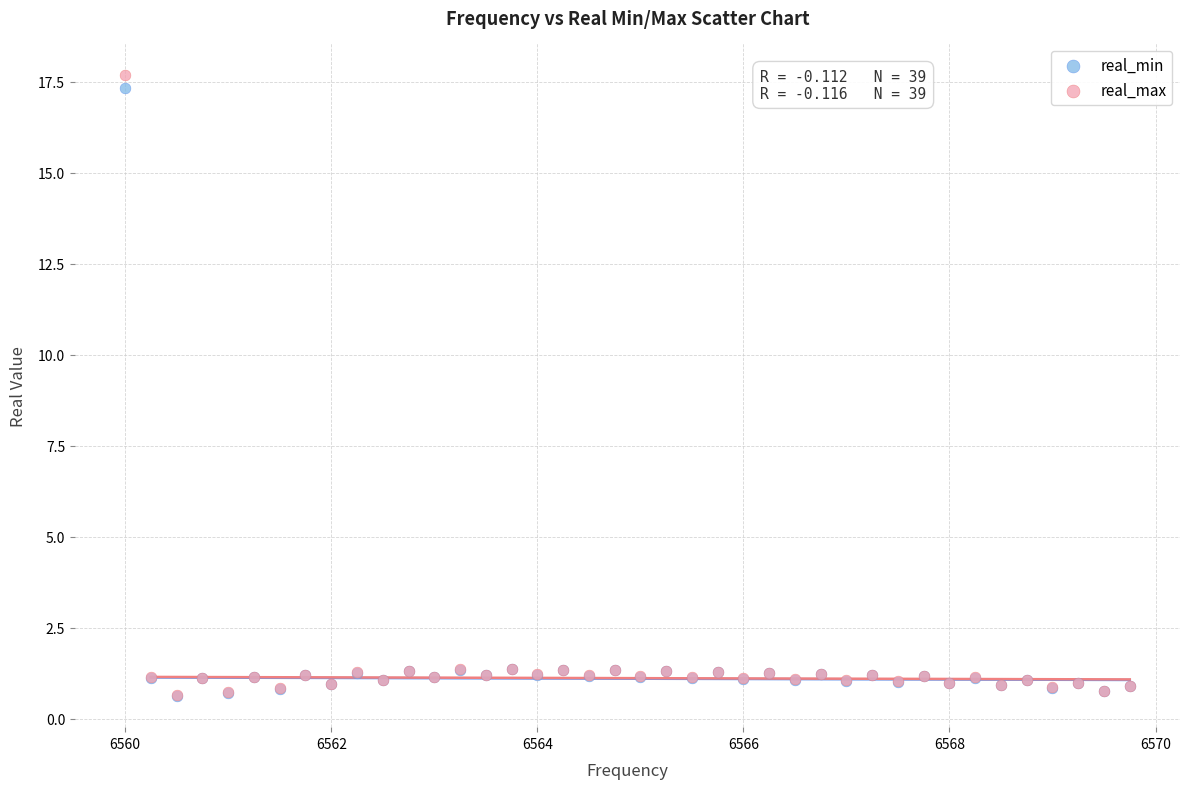

Which series reaches the maximum Y coordinate?

real_max